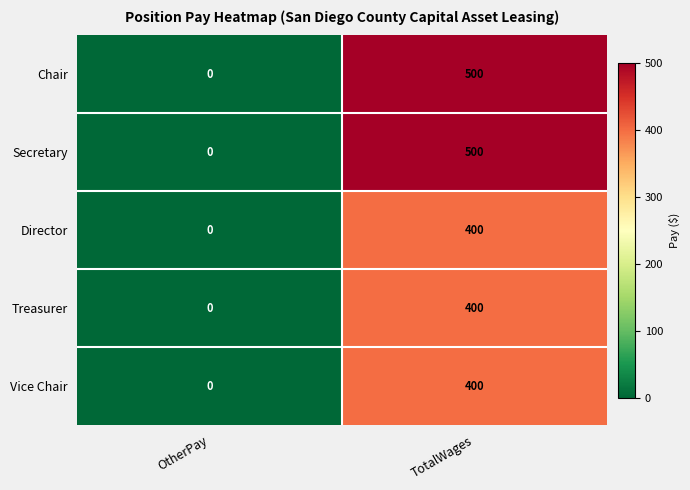

Reading left to right, what are all the values shown in this chart?

Chair: OtherPay=0	TotalWages=500
Secretary: OtherPay=0	TotalWages=500
Director: OtherPay=0	TotalWages=400
Treasurer: OtherPay=0	TotalWages=400
Vice Chair: OtherPay=0	TotalWages=400